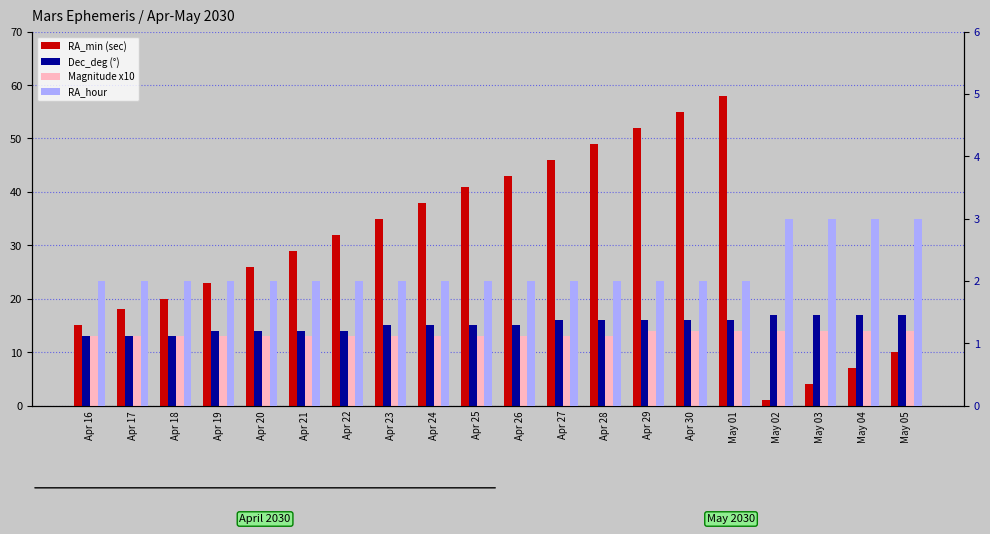

What value does the Dec_deg series have at Apr 25?

15